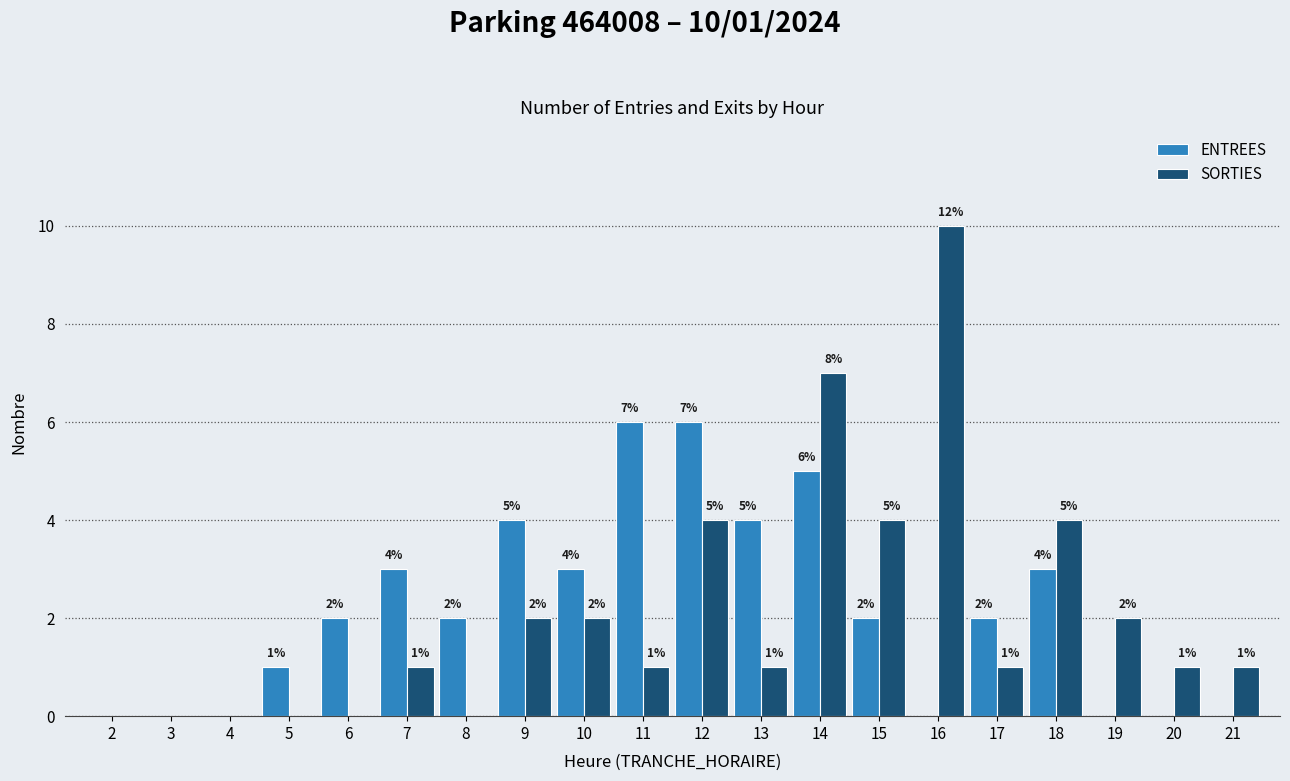

Reading left to right, transcribe all the data shown in this chart.

ENTREES: 2=0	3=0	4=0	5=1	6=2	7=3	8=2	9=4	10=3	11=6	12=6	13=4	14=5	15=2	16=0	17=2	18=3	19=0	20=0	21=0
SORTIES: 2=0	3=0	4=0	5=0	6=0	7=1	8=0	9=2	10=2	11=1	12=4	13=1	14=7	15=4	16=10	17=1	18=4	19=2	20=1	21=1